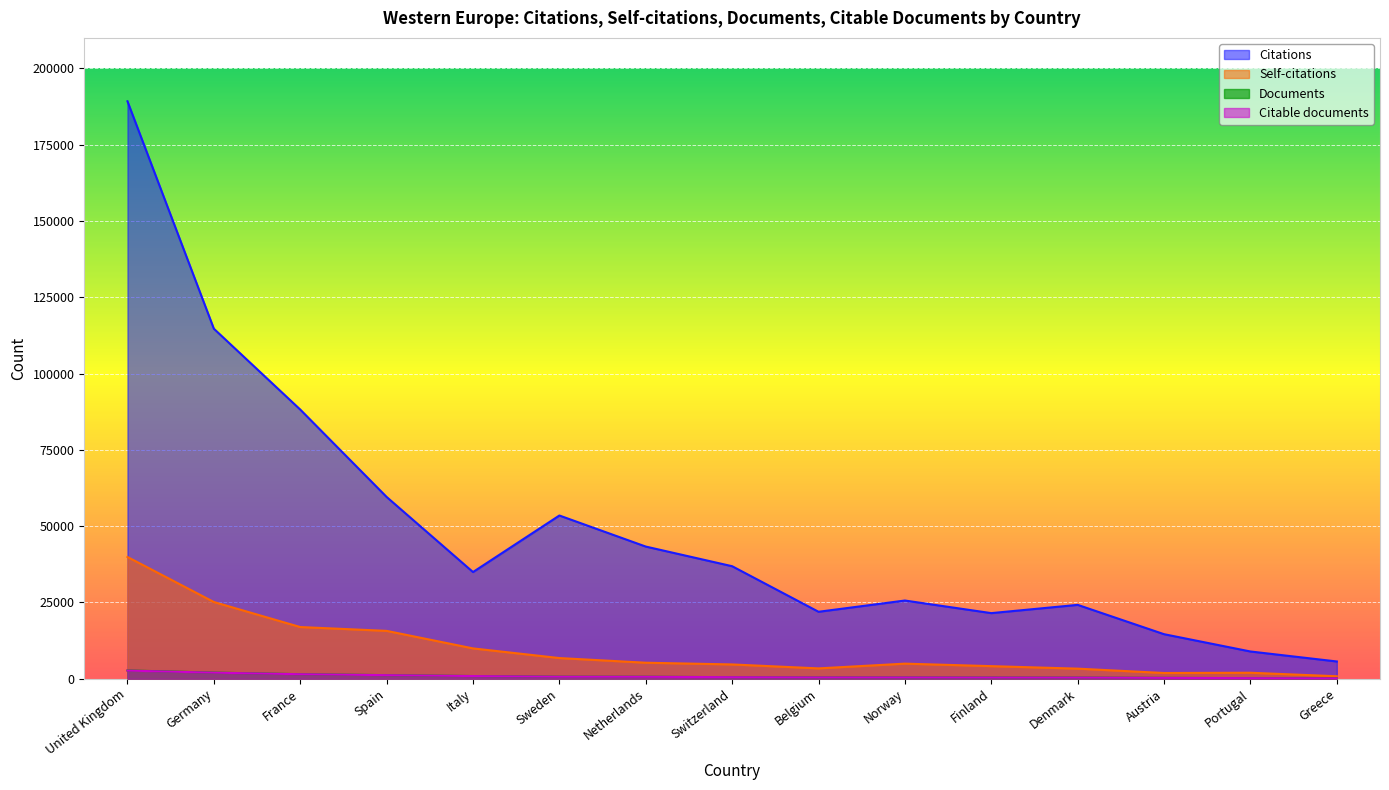

What is the value of the Citations point at the 14th from the left?

8937